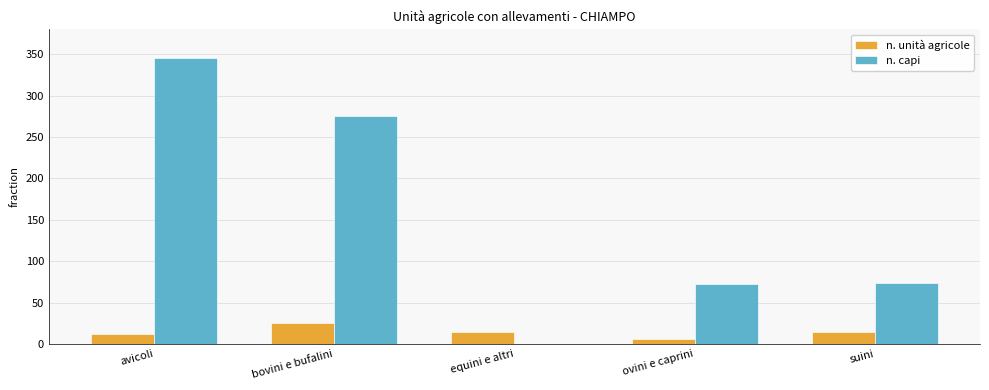

What is the sum of the n. capi values at avicoli and bovini e bufalini?

620